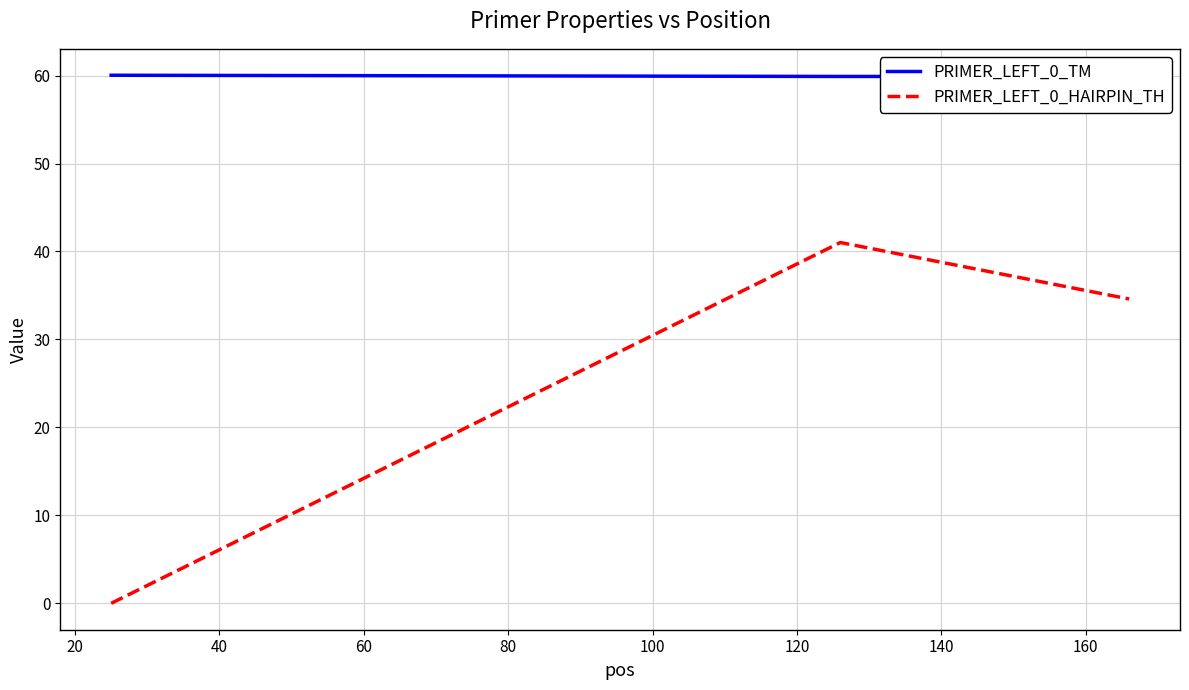

Is this an area chart (filled region under the line)?

No